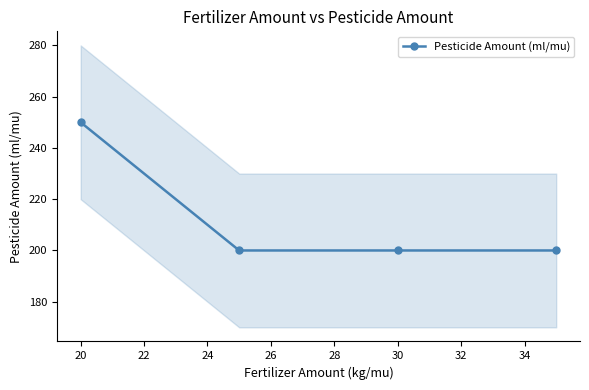

What is the value of the 3rd point from the left?

200